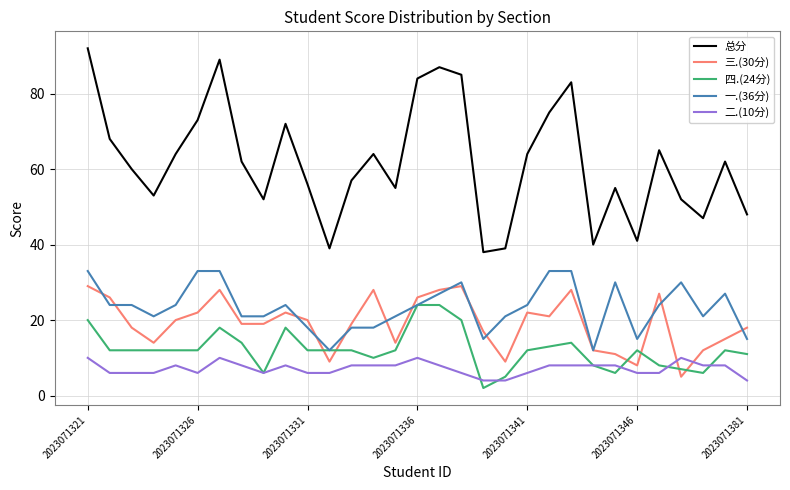

Reading left to right, transcribe all the data shown in this chart.

总分: 92	68	60	53	64	73	89	62	52	72	56	39	57	64	55	84	87	85	38	39	64	75	83	40	55	41	65	52	47	62	48
三.(30分): 29	26	18	14	20	22	28	19	19	22	20	9	19	28	14	26	28	29	17	9	22	21	28	12	11	8	27	5	12	15	18
四.(24分): 20	12	12	12	12	12	18	14	6	18	12	12	12	10	12	24	24	20	2	5	12	13	14	8	6	12	8	7	6	12	11
一.(36分): 33	24	24	21	24	33	33	21	21	24	18	12	18	18	21	24	27	30	15	21	24	33	33	12	30	15	24	30	21	27	15
二.(10分): 10	6	6	6	8	6	10	8	6	8	6	6	8	8	8	10	8	6	4	4	6	8	8	8	8	6	6	10	8	8	4